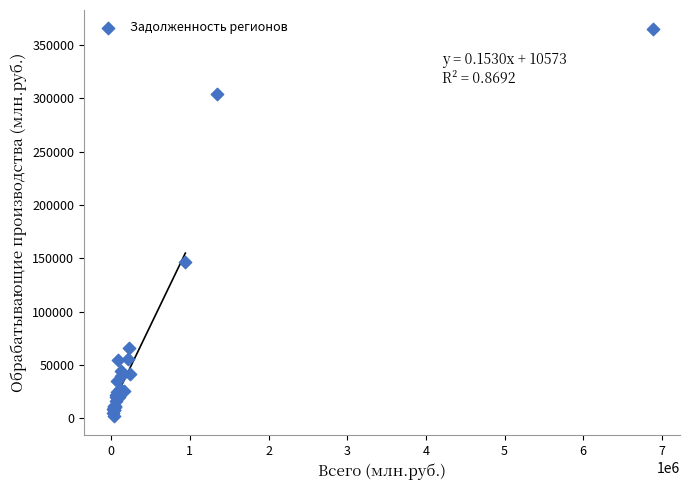

What Y value in the scatter plot is closest to 183536?

146354